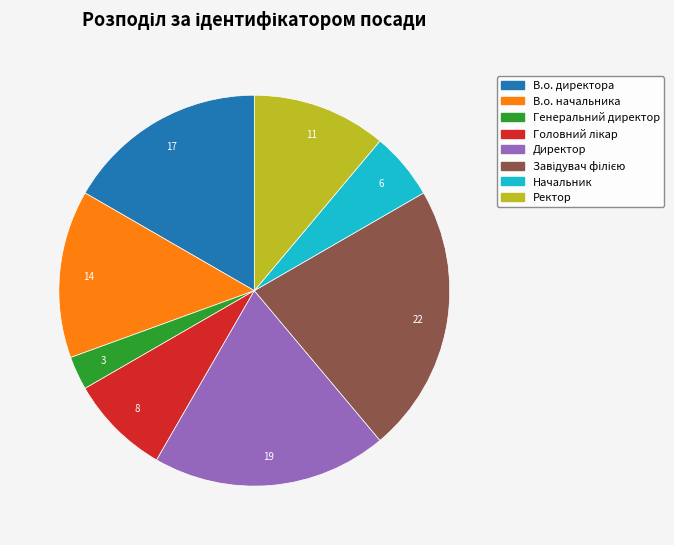

Approximately how many times larger is the value at В.о. начальника compared to В.о. директора?

0.8